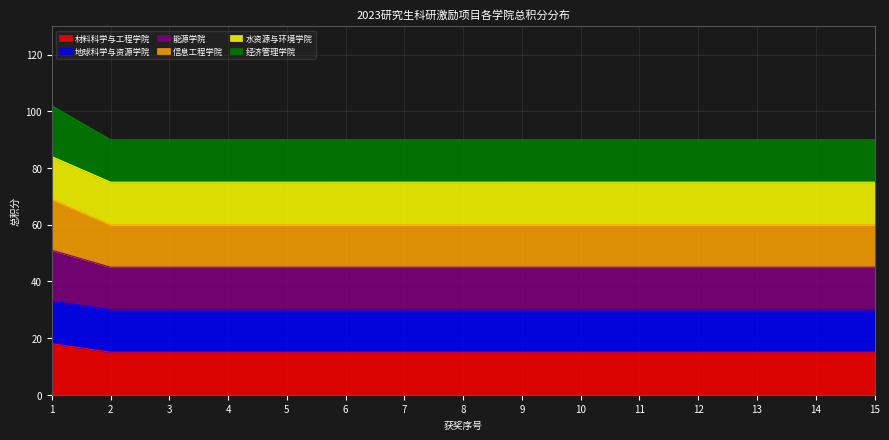

Does the chart display data point markers on the line(s)?

No